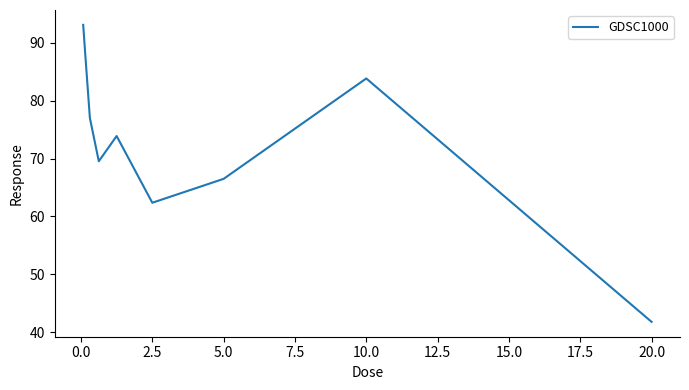

What is the smallest value displayed?

41.8